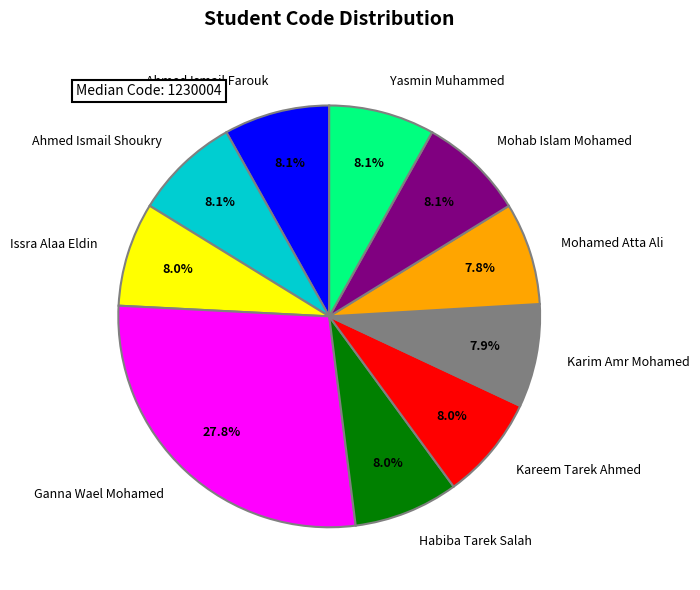

Is it true that Kareem Tarek Ahmed is 8% of the pie?

True